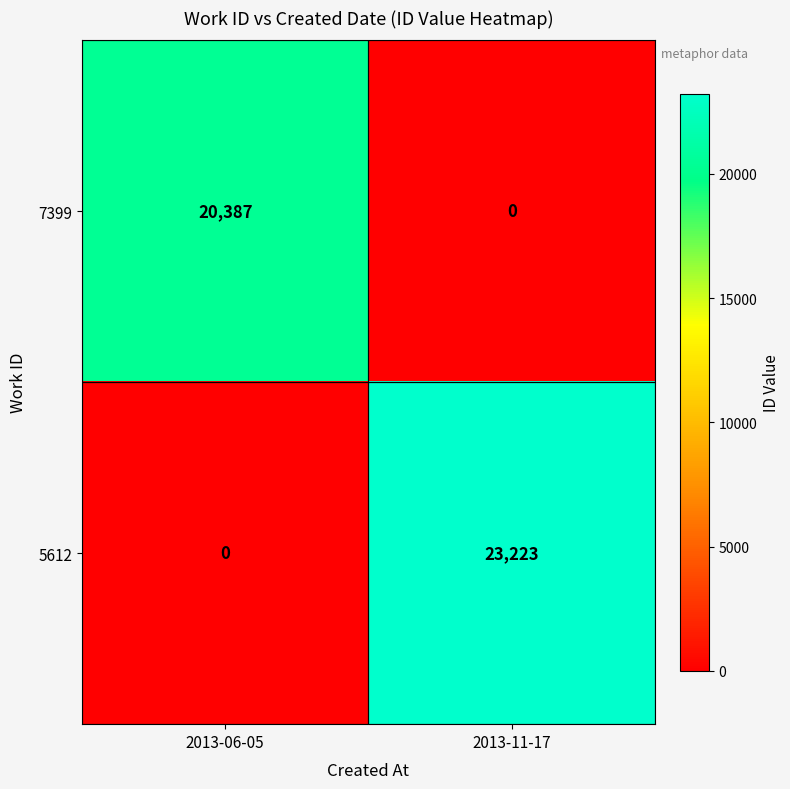

At which category is the sum across all series the highest?

2013-11-17